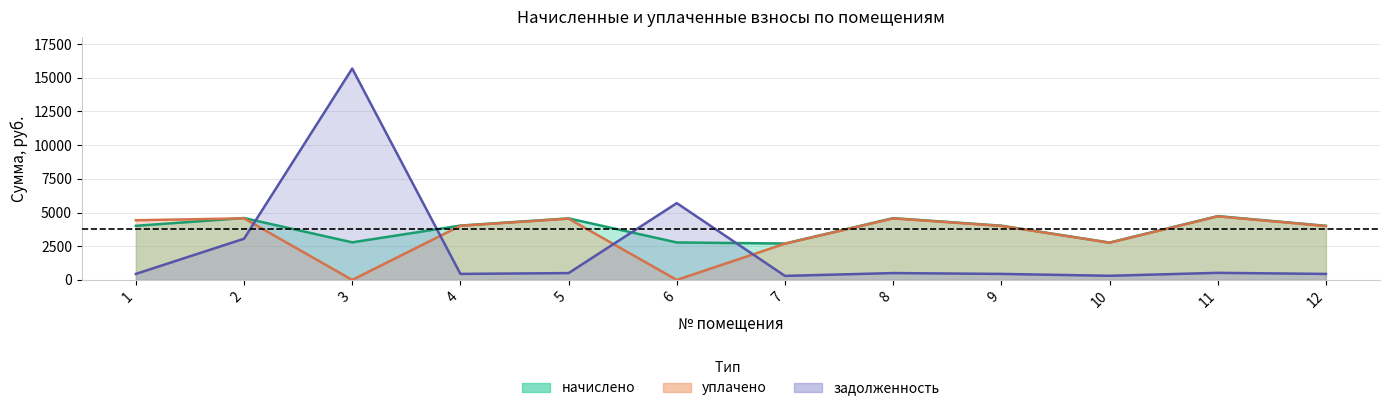

What is the spread (max minus min) of values at 6?

5697.9